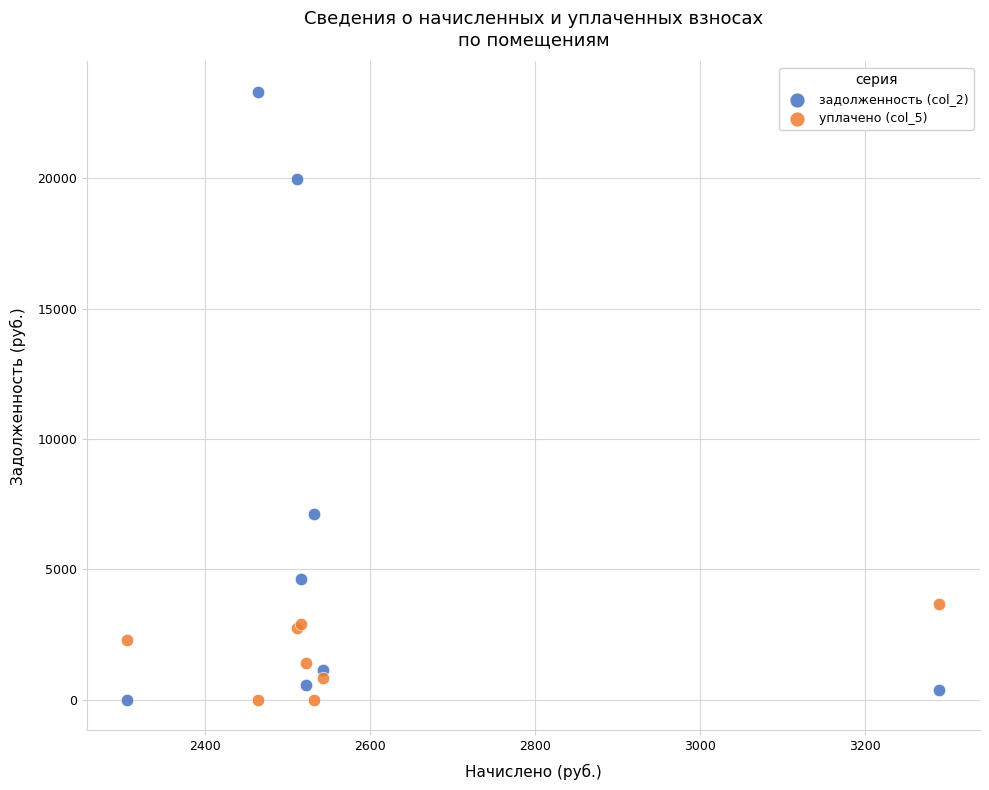

Which series has the widest spread of Y values?

задолженность (col_2)